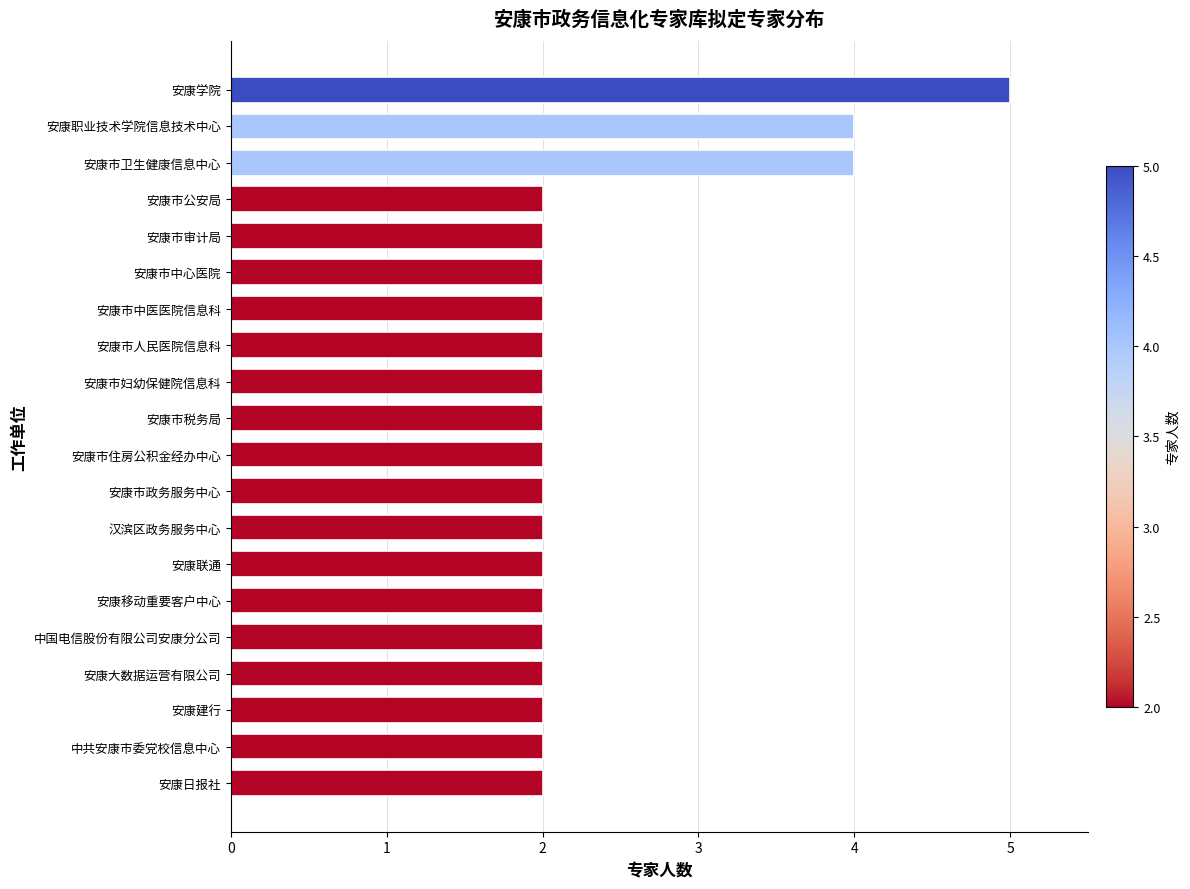

What is the maximum value shown in the chart?

5